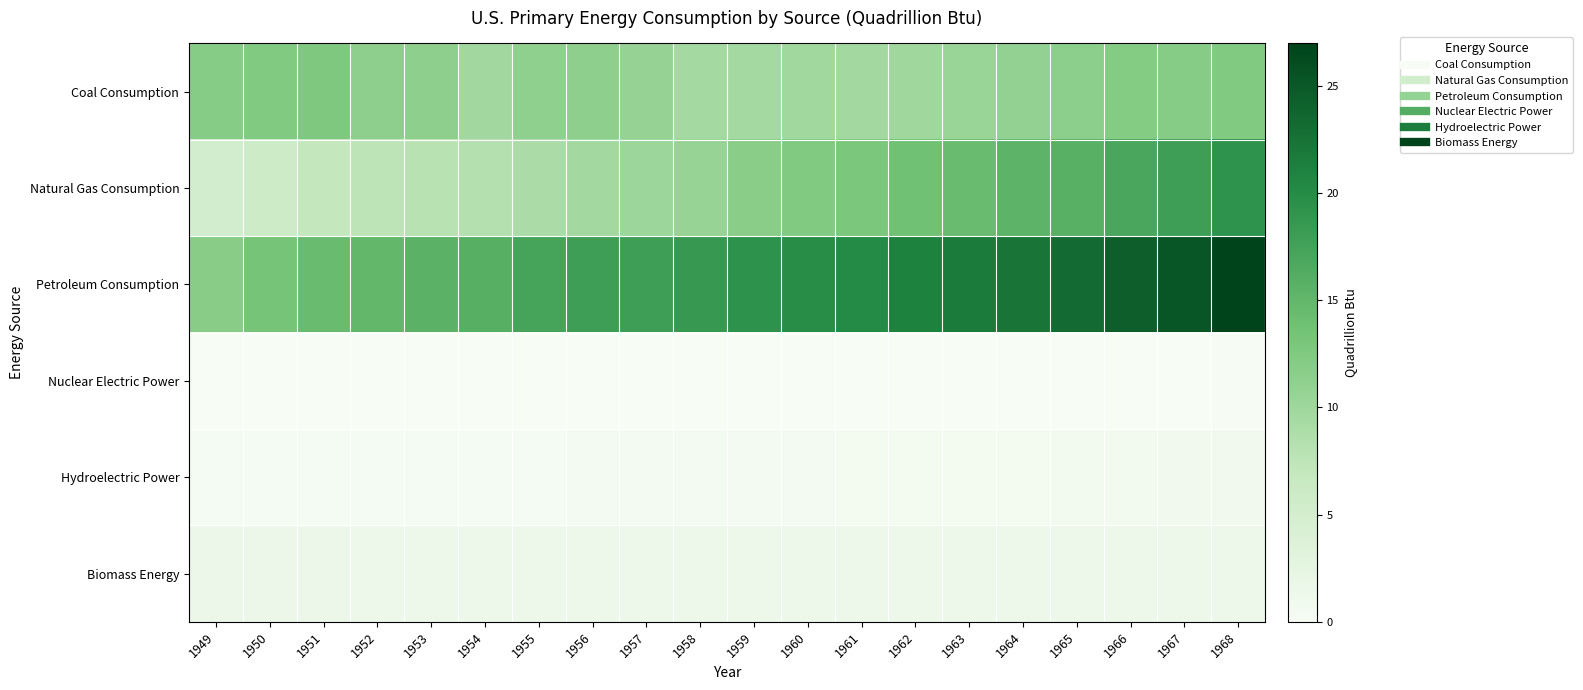

Which series has the largest range (max minus min)?

Petroleum Consumption